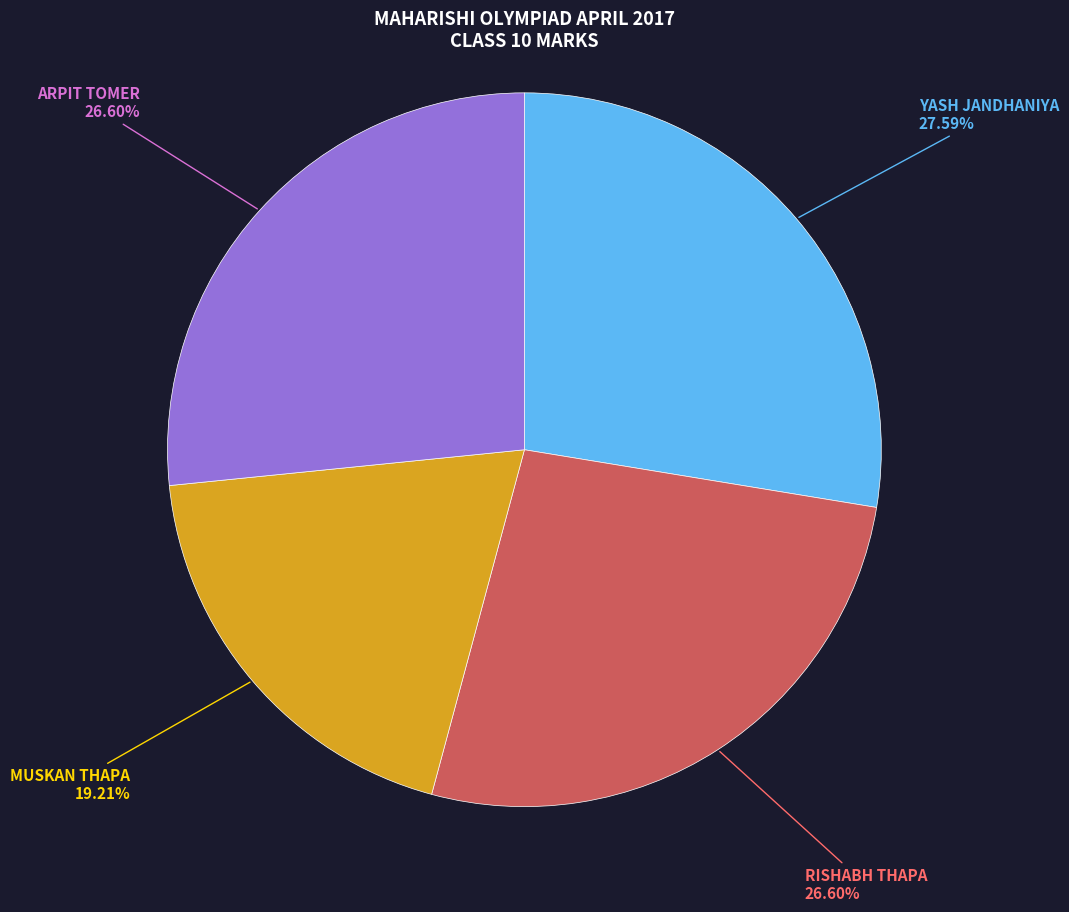

To the nearest percent, what is the difference between the largest and smallest slice percentages?

8%